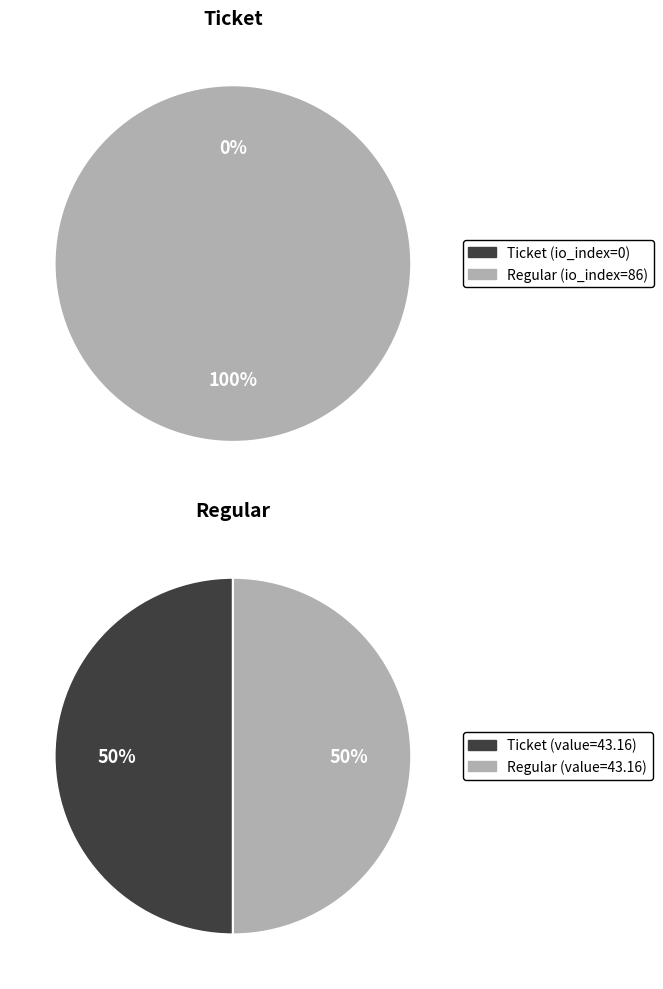

How many segments does this pie chart have?

2